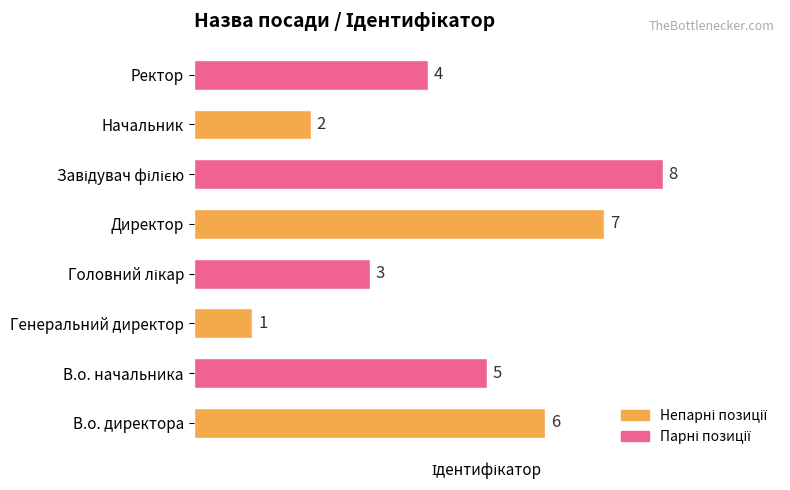

Where is the data nearest to the value 4?

Ректор